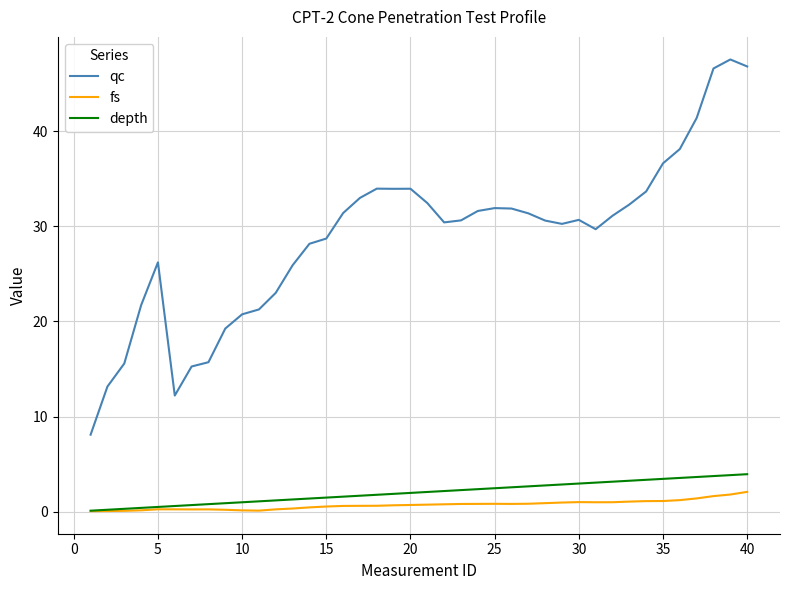

Which series has the widest spread of values?

qc